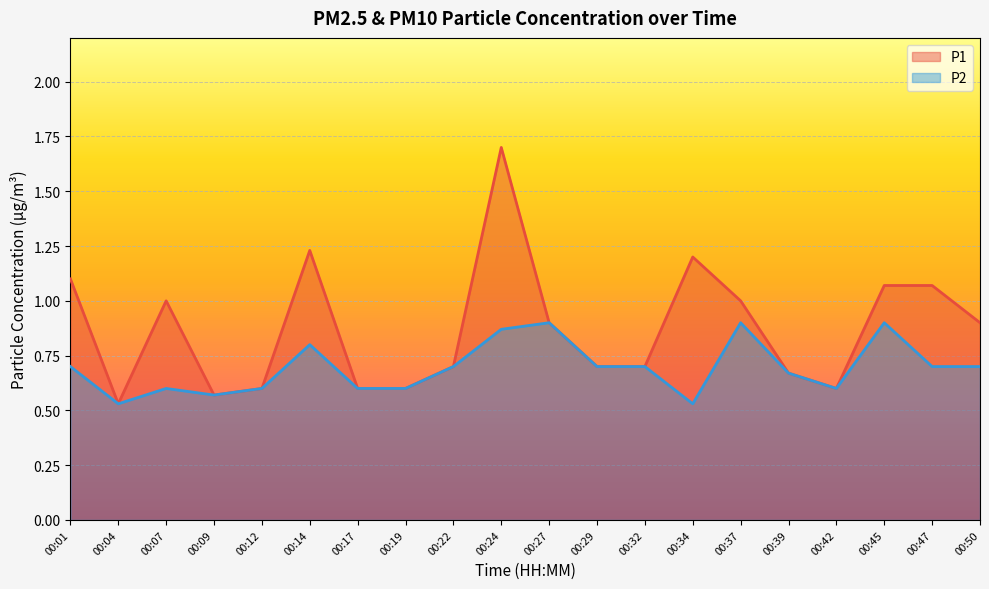

True or false: P1 and P2 intersect in this chart.

False